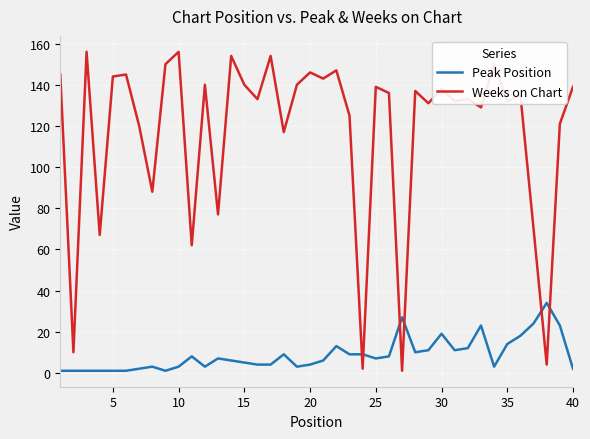

Which series has the largest total across all categories?

Weeks on Chart